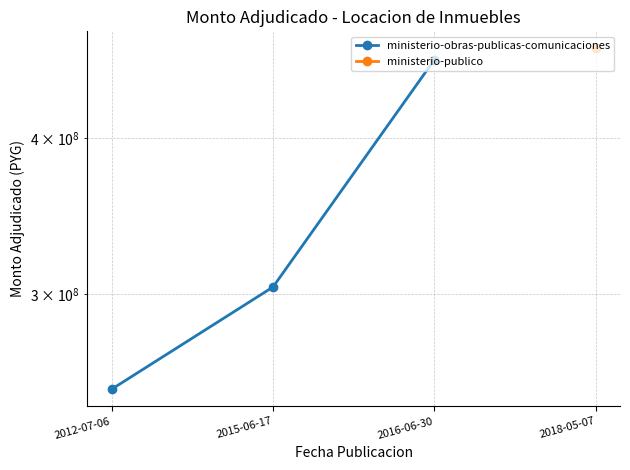

Approximately how many times larger is the value at 2015-06-17 compared to 2016-06-30?

0.7